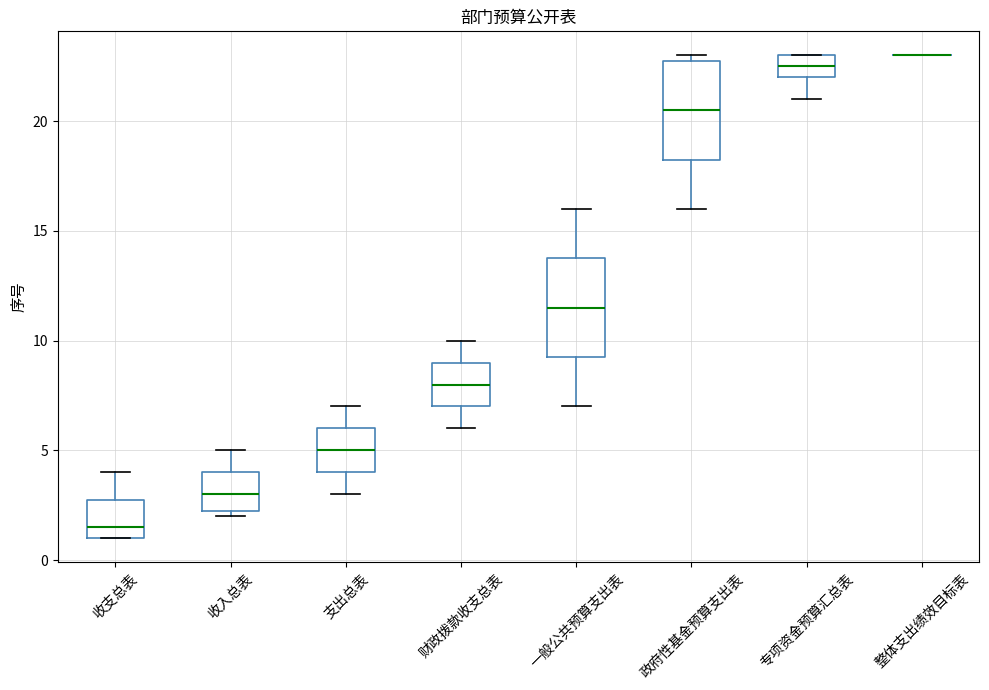

Where does the median line of the box for 收支总表 sit on the y-axis? The values are not printed on the chart, so give them approximately, as read against the axis.

1.5